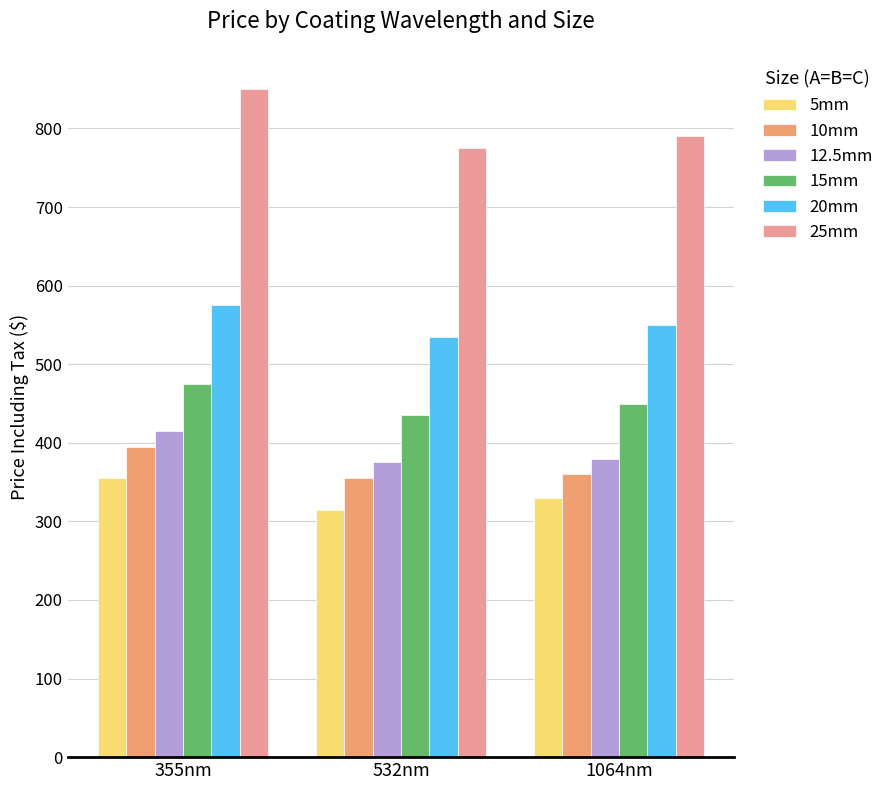

How many categories are shown in the chart?

3